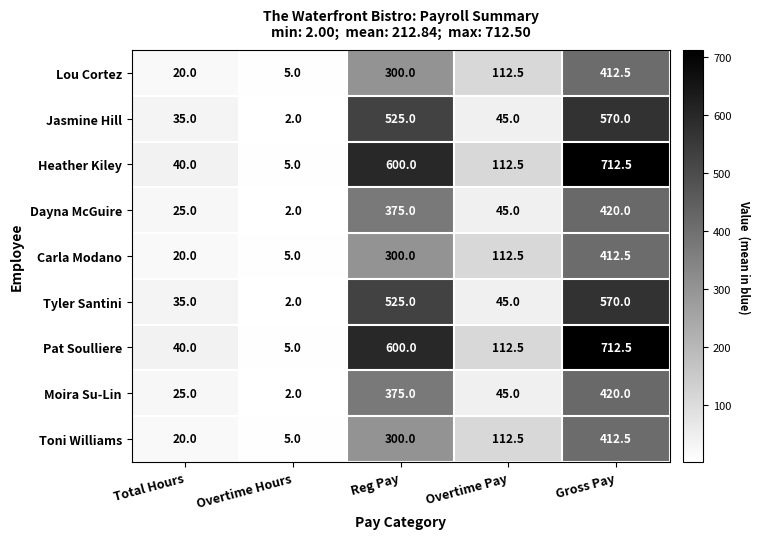

Where is Dayna McGuire nearest to the value 211?

Reg Pay